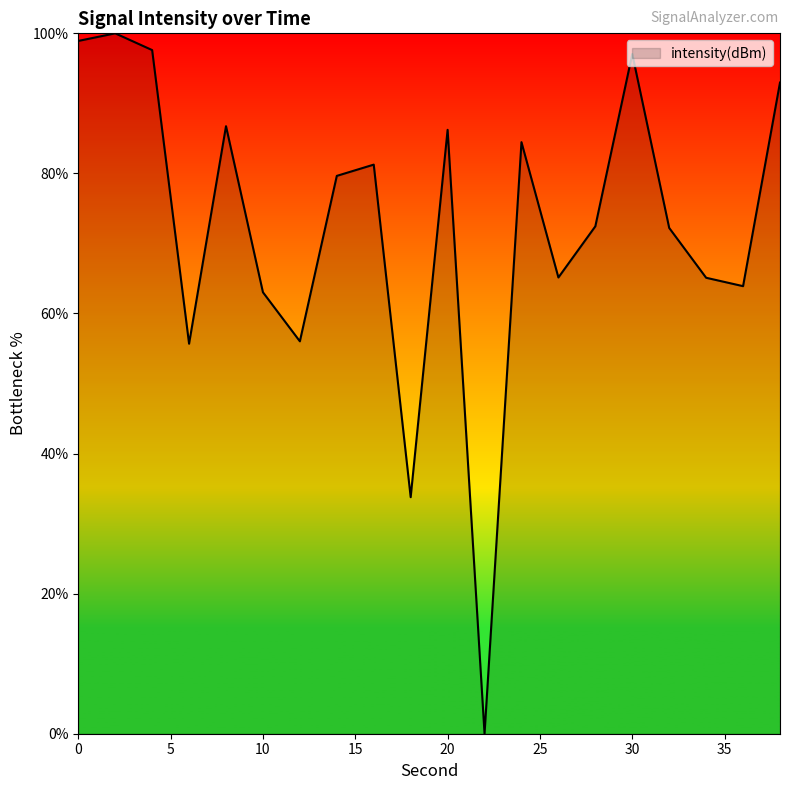

What is the greatest value displayed?

100.0